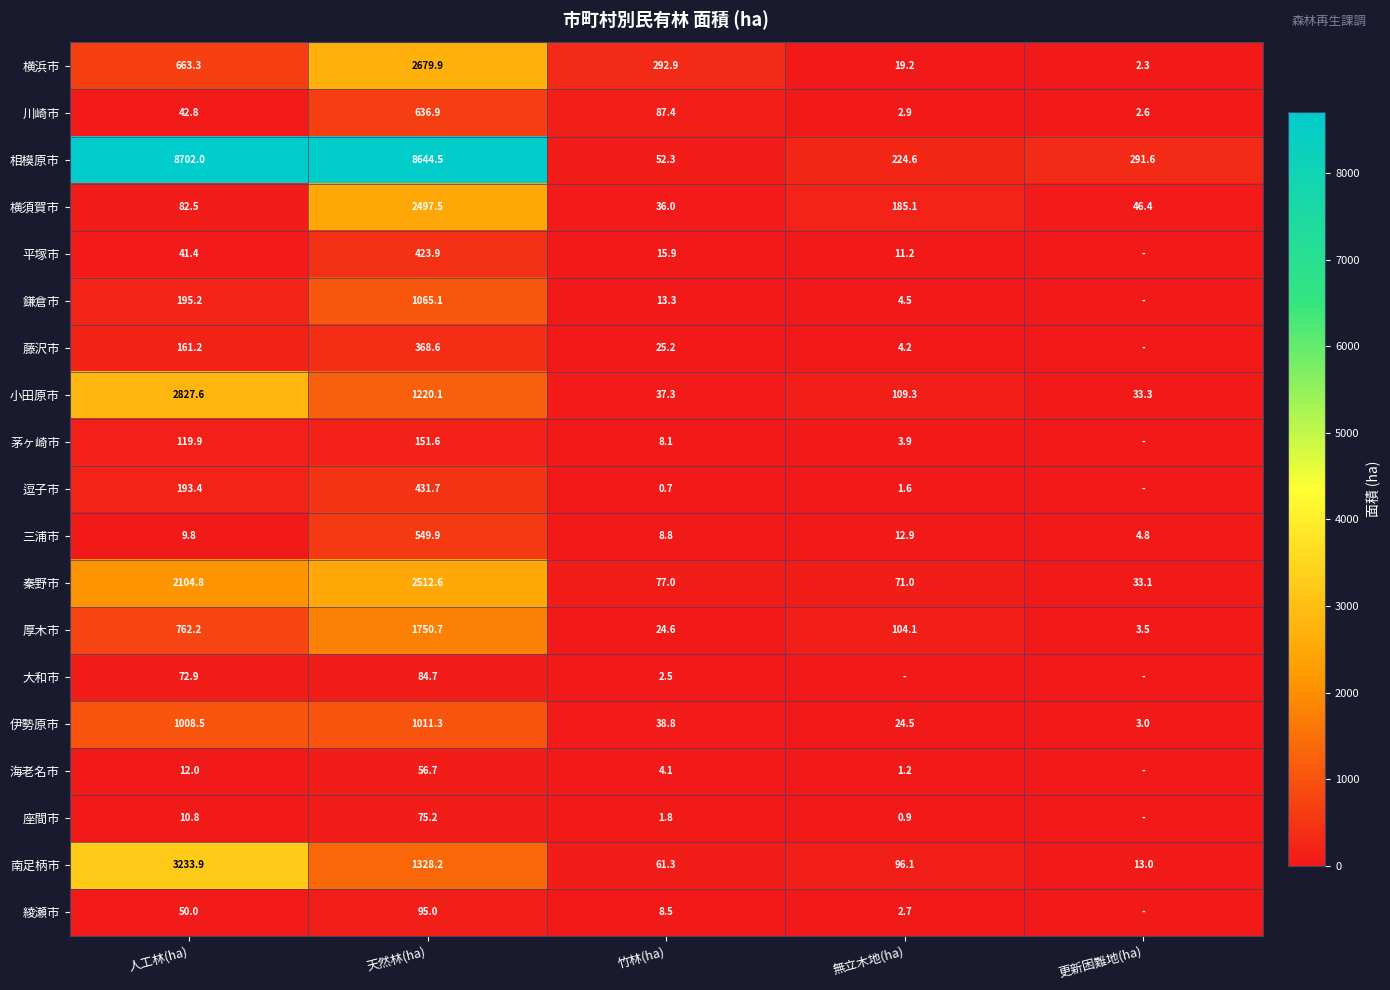

What is the spread (max minus min) of values at 竹林(ha)?

292.2